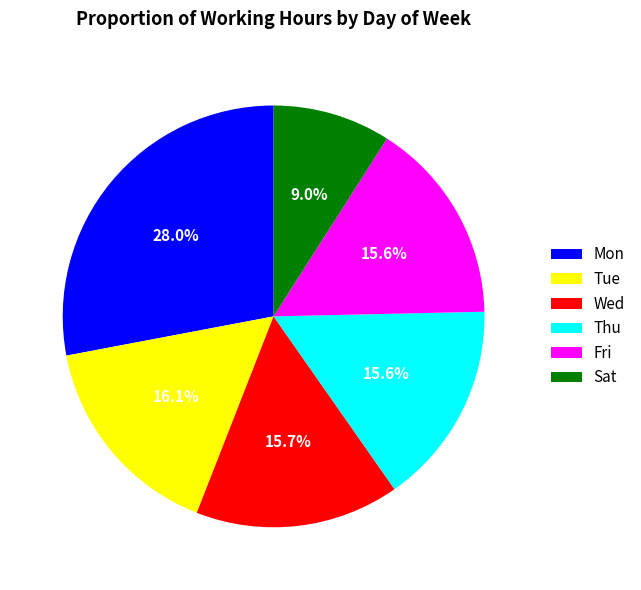

What is the smallest slice in the pie chart?

Sat